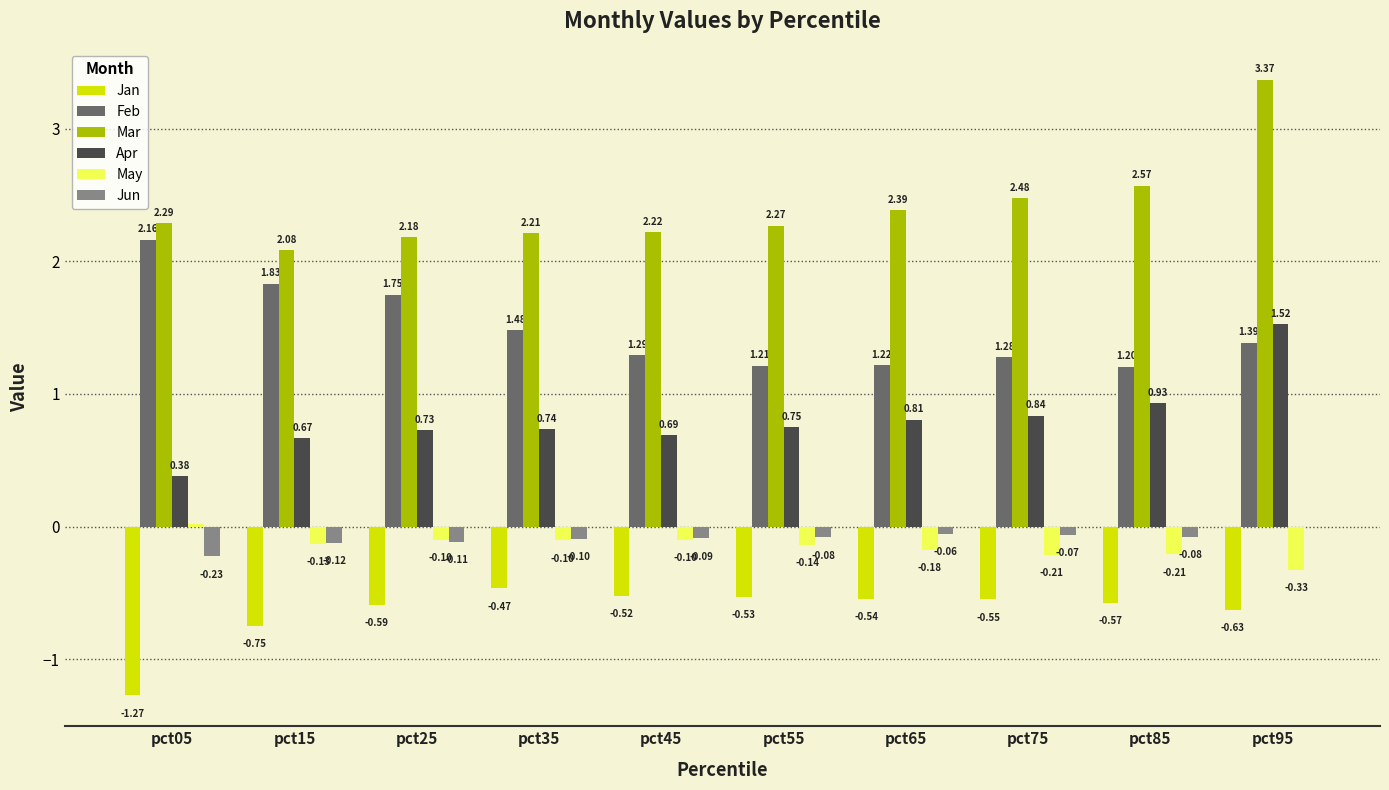

What is the sum of all May values?

-1.5